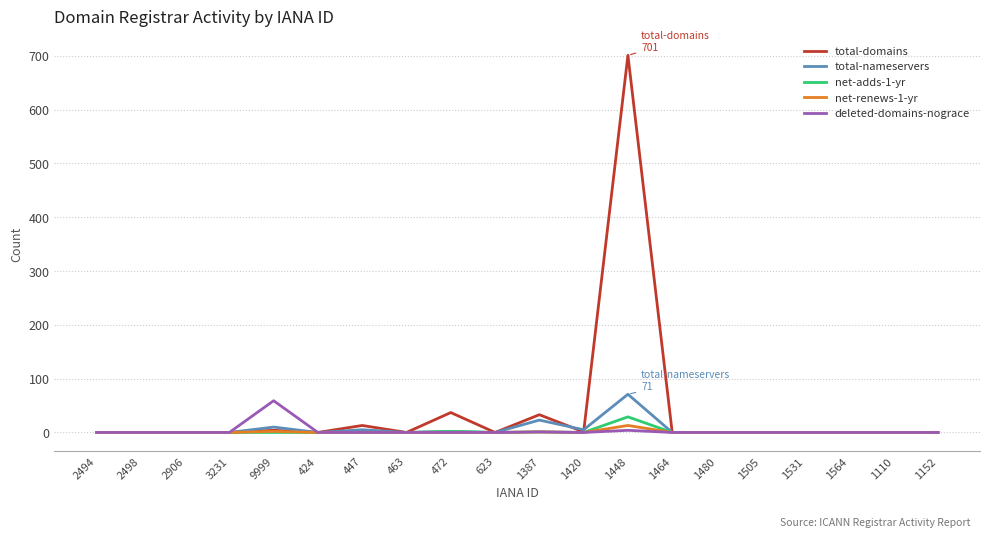

The net-adds-1-yr series shows 0 at 2498. True or false?

True